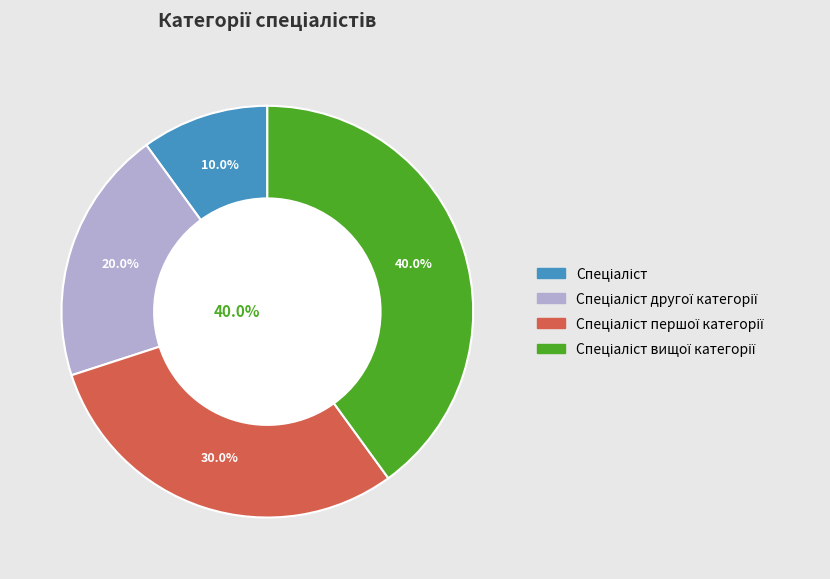

How much of the chart is everything except Спеціаліст?

90.0%